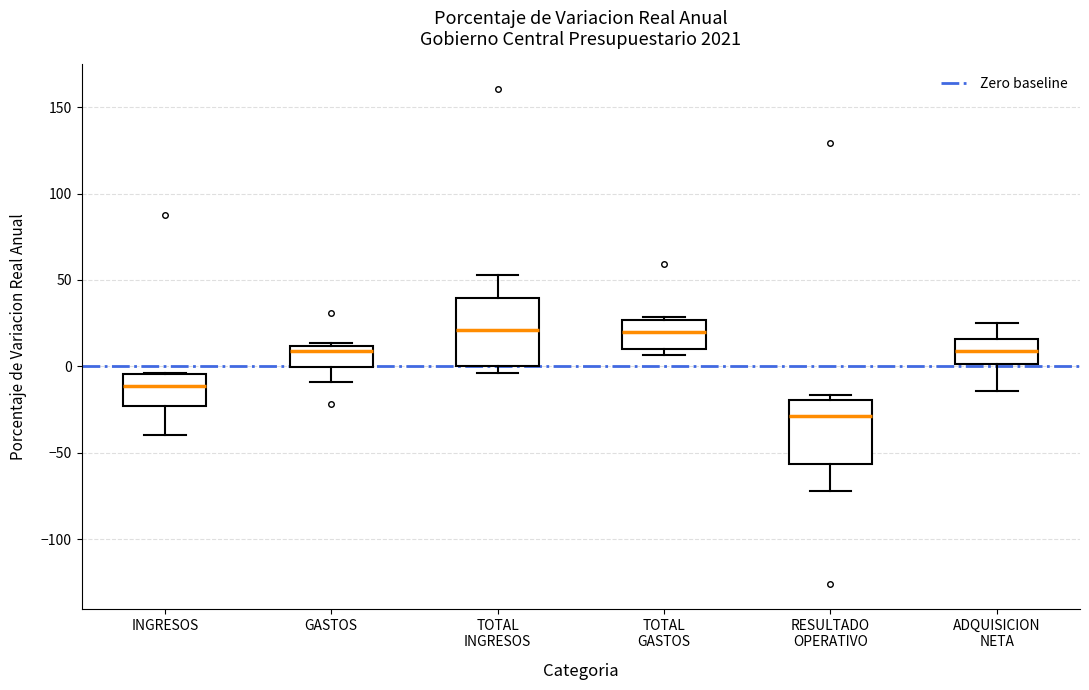

Reading left to right, read every box against the y-axis: the position of its median line, the range the box covers, and the ends of its whiskers. The values are not printed on the chart, so give them approximately, as read against the axis.

INGRESOS: median -10, box -25 to -5, whiskers -40 to -5
GASTOS: median 10 (just below the box's upper edge), box 0 to 10, whiskers -10 to 15
TOTAL INGRESOS: median 20, box 0 to 40, whiskers -5 to 55
TOTAL GASTOS: median 20, box 10 to 25, whiskers 5 to 30
RESULTADO OPERATIVO: median -30, box -55 to -20, whiskers -70 to -15
ADQUISICION NETA: median 10, box 0 to 15, whiskers -15 to 25